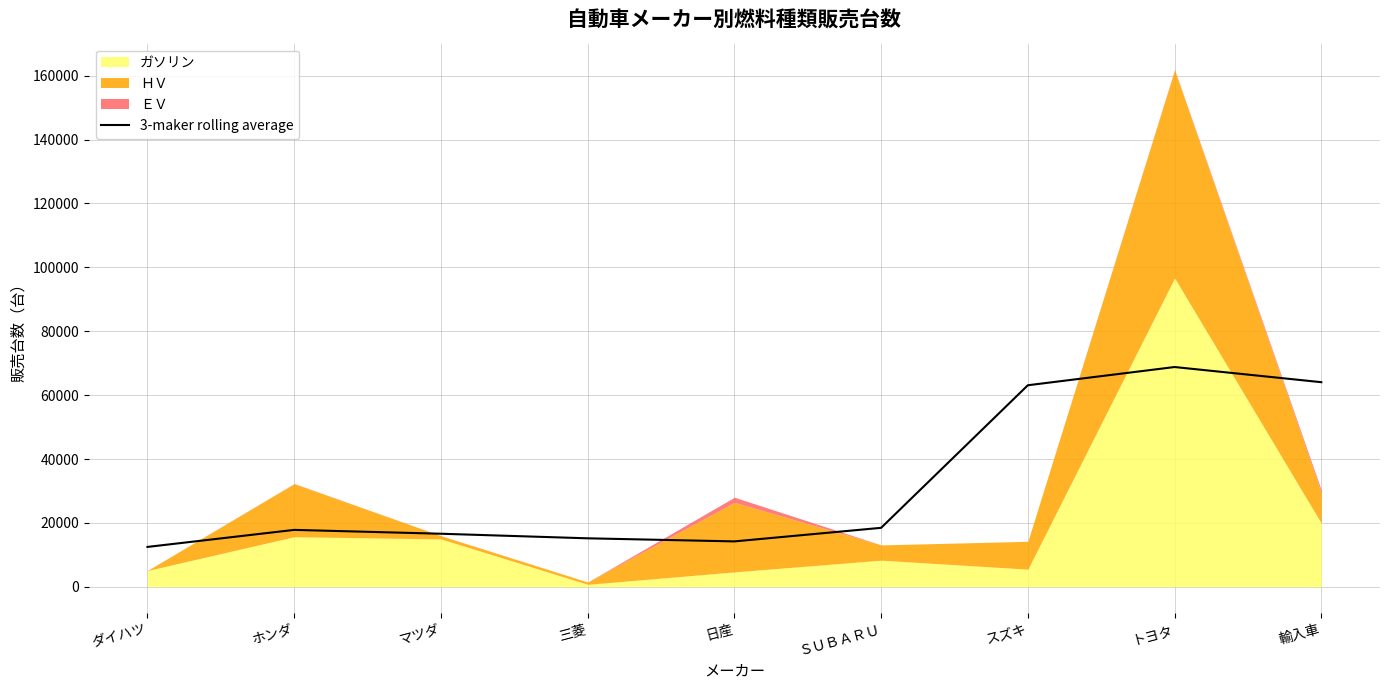

True or false: the data shows 12481.3 at ダイハツ.

True